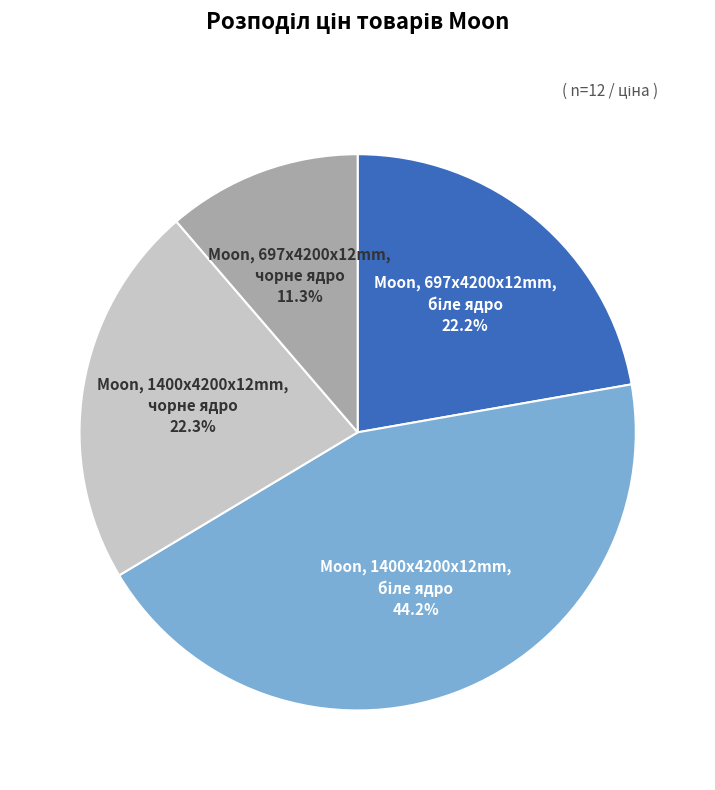

Is there any slice that represents more than half of the pie?

No